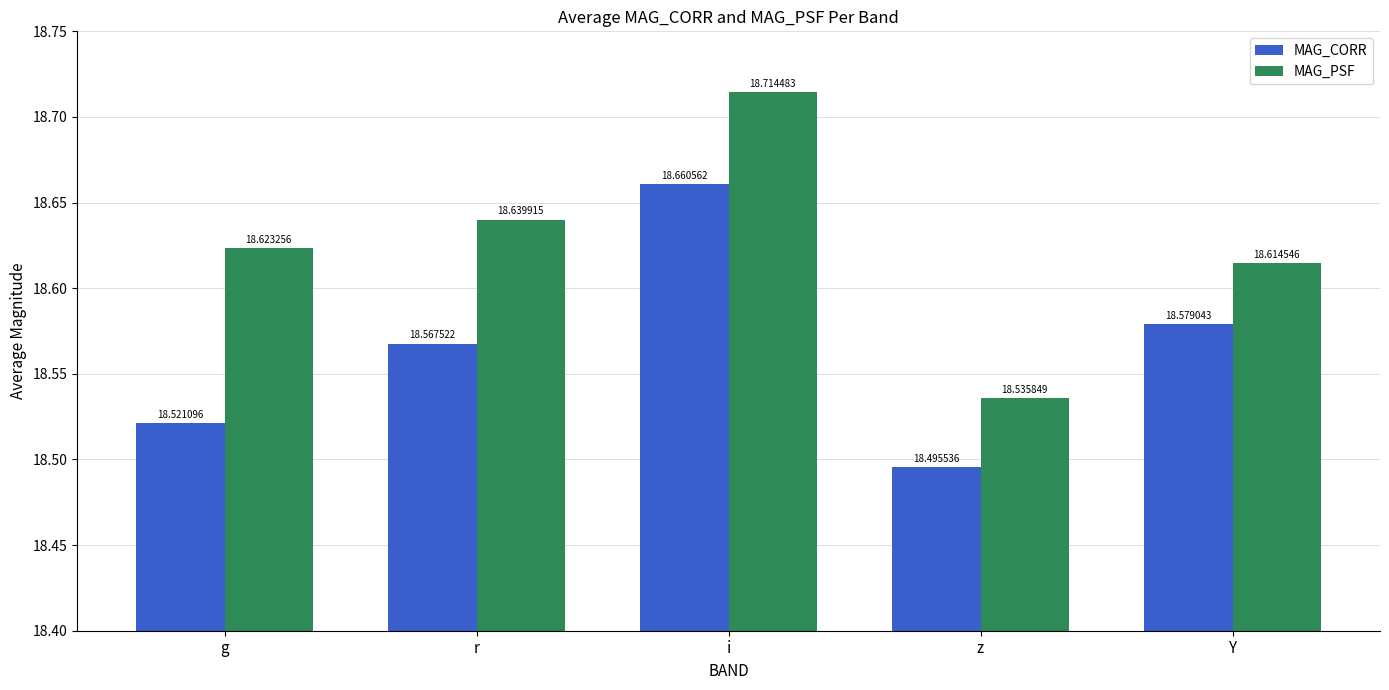

What position from the left is g?

1